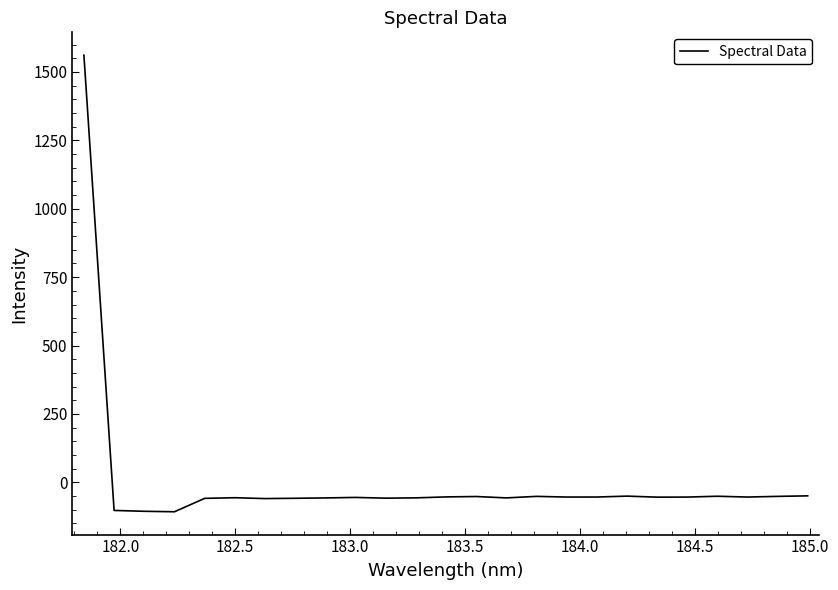

What is the greatest value displayed?

1561.5